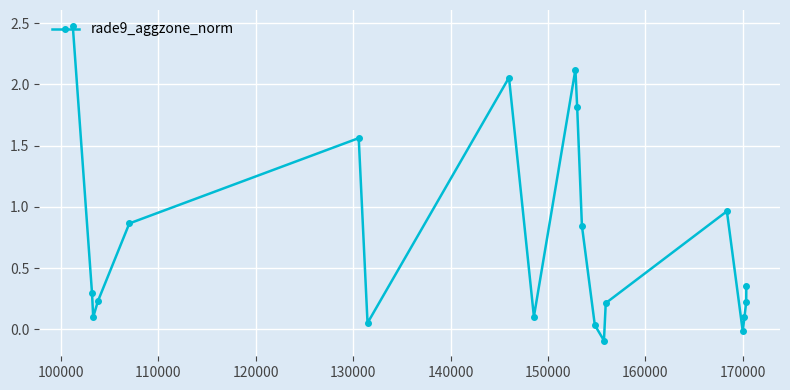

What is the maximum value shown in the chart?

2.5